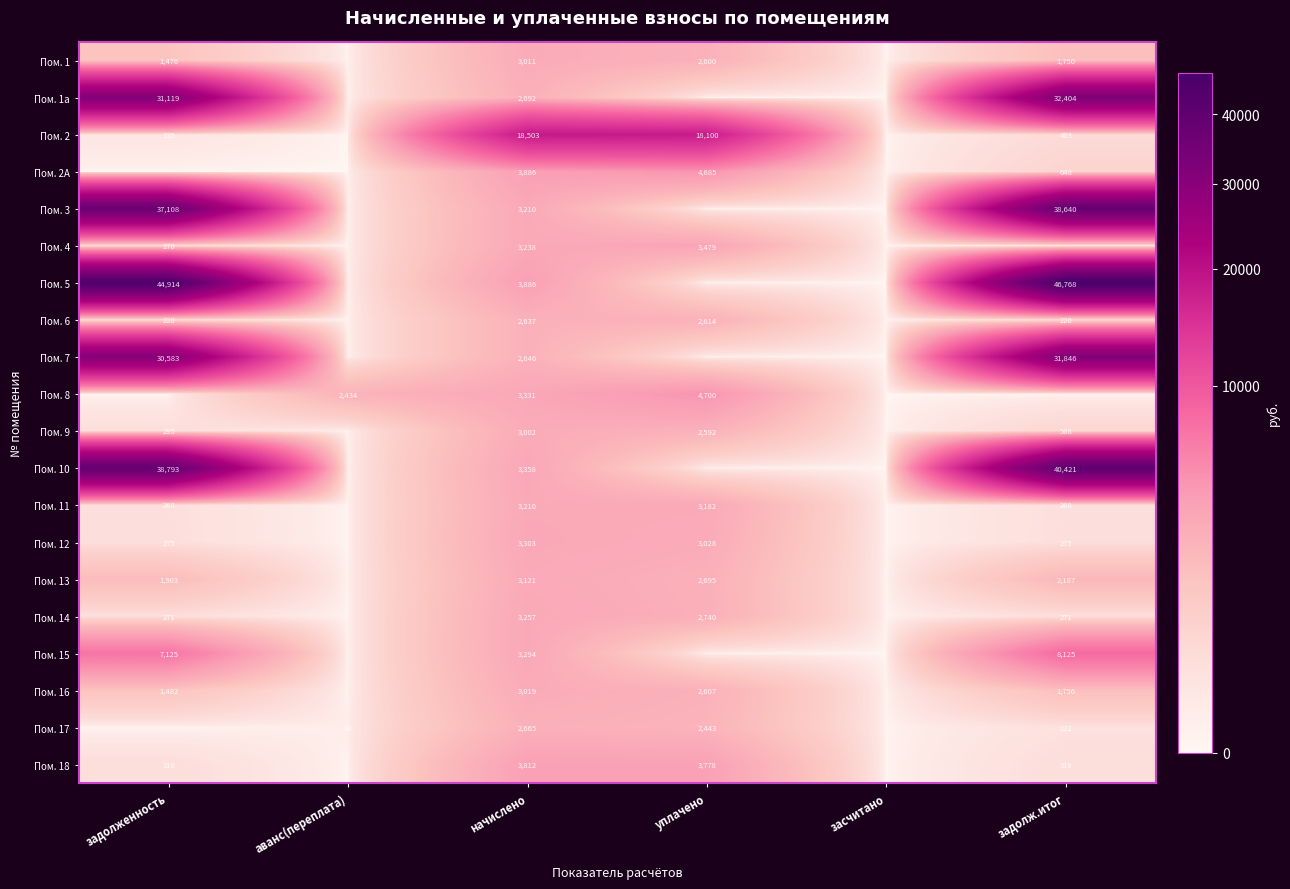

True or false: Пом. 9 has a value of 273 at задолж.итог.

False